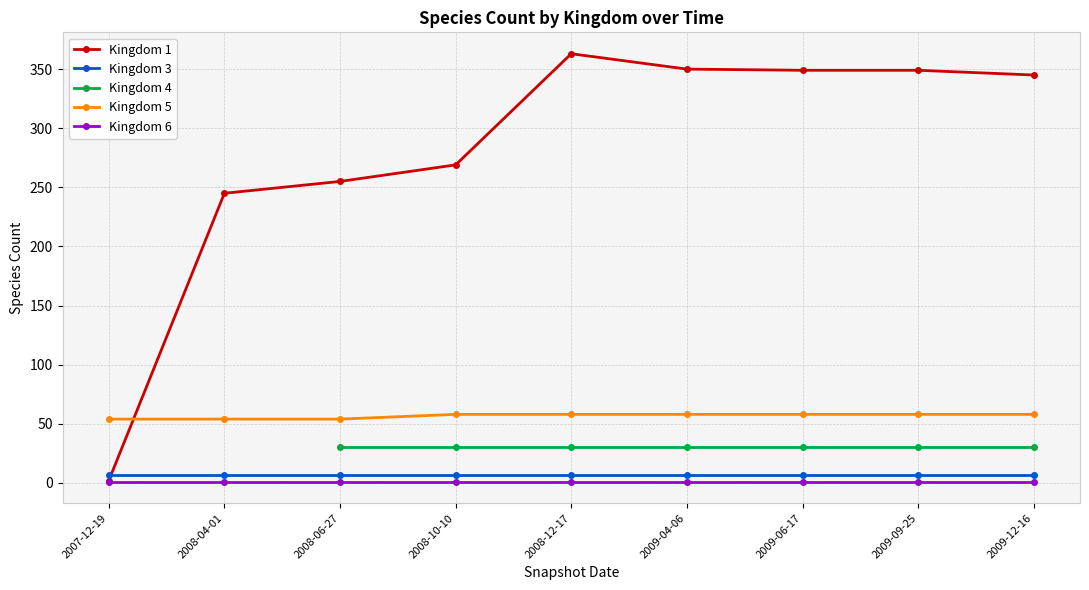

True or false: 1 has more than 1 interior local peaks.

False